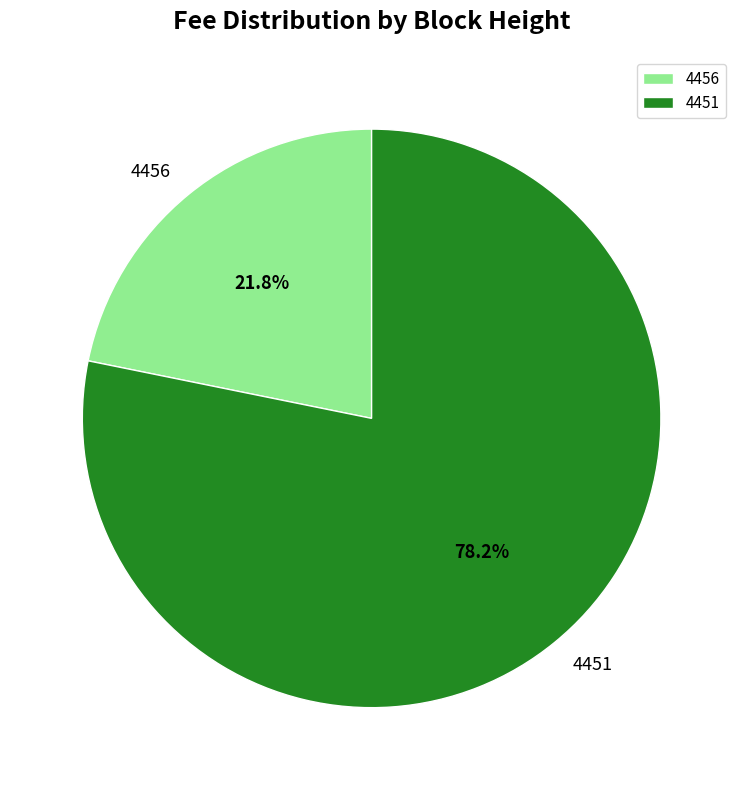

Do 4451 and 4456 together represent more than half of the pie?

Yes